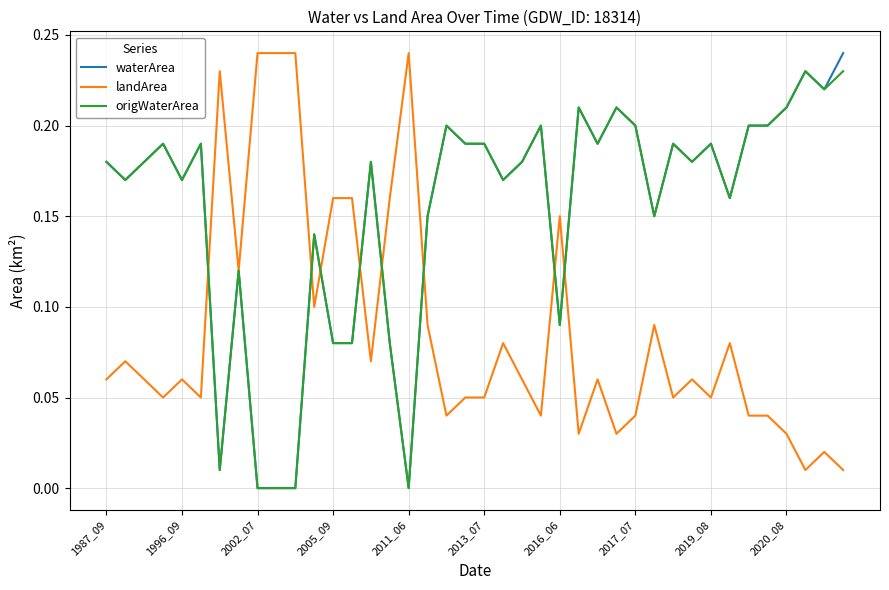

True or false: origWaterArea and waterArea cross at least once.

False